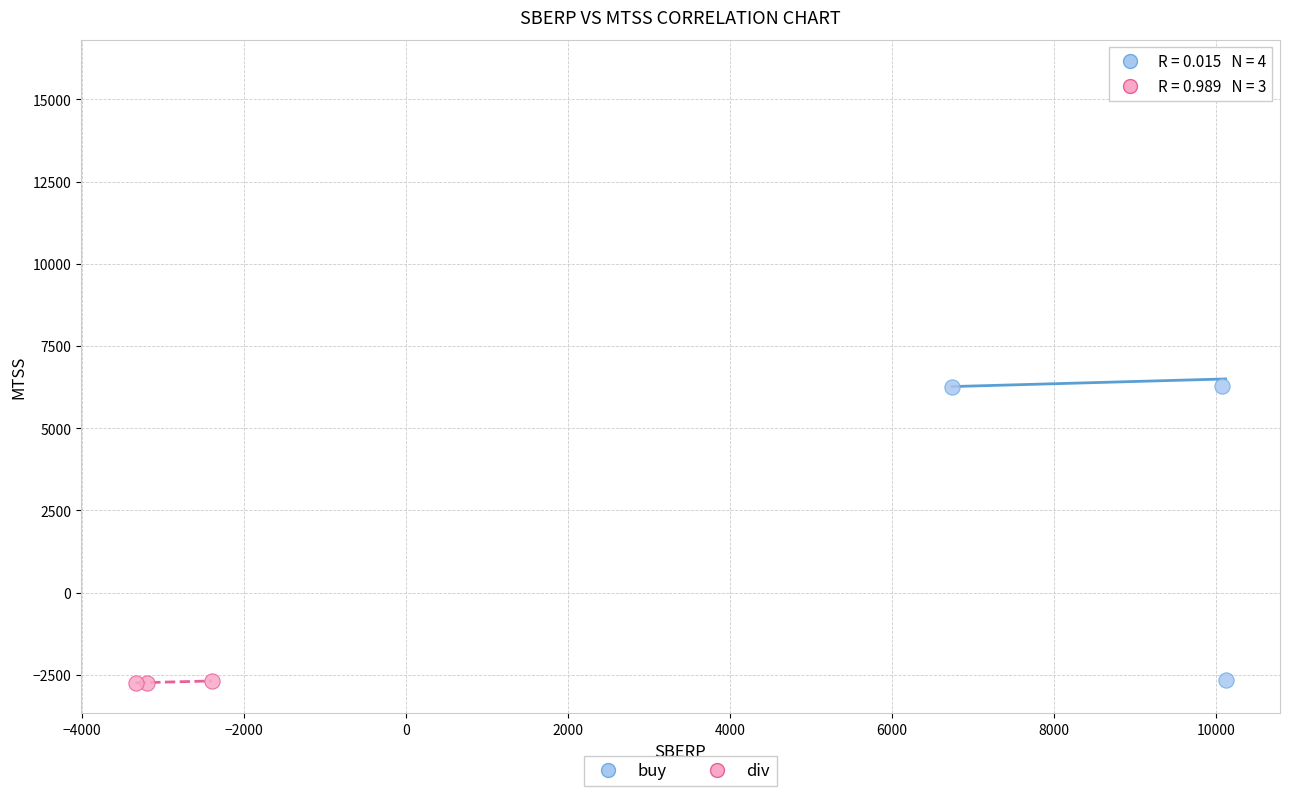

Which series has the largest Y range (max minus min)?

buy